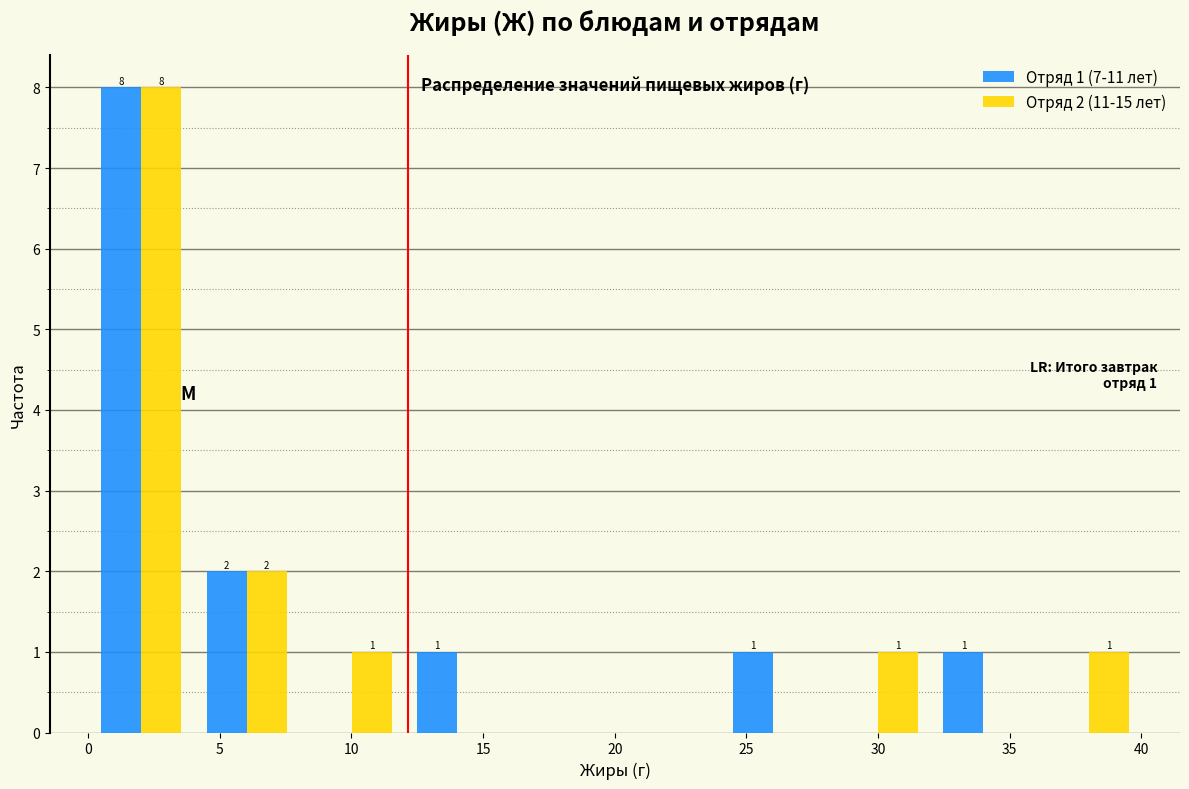

In the Отряд 1 (7-11 лет) series, which range on the x-axis has the tallest bar?

0 to 4